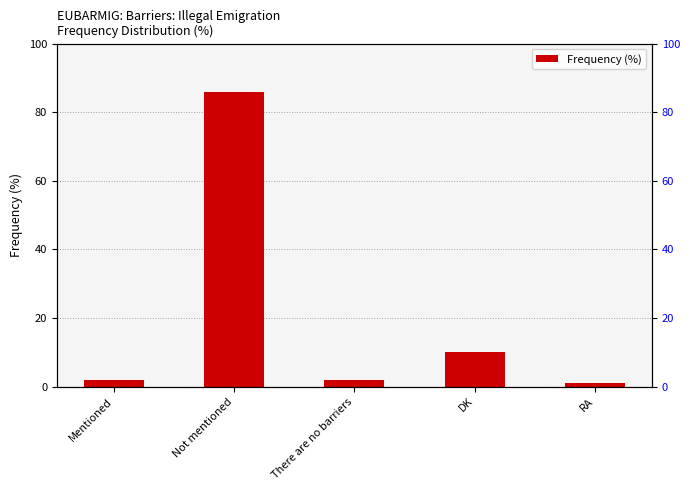

Reading left to right, extract all data points from this chart.

Mentioned=2	Not mentioned=86	There are no barriers=2	DK=10	RA=1